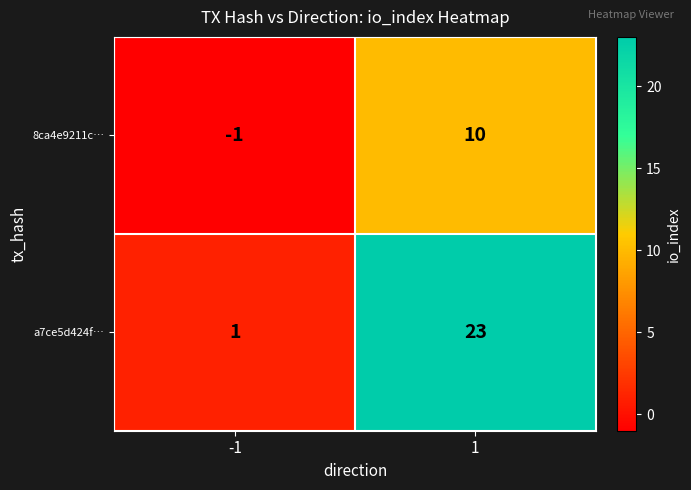

The value of a7ce5d424f… at -1 is 1. True or false?

True